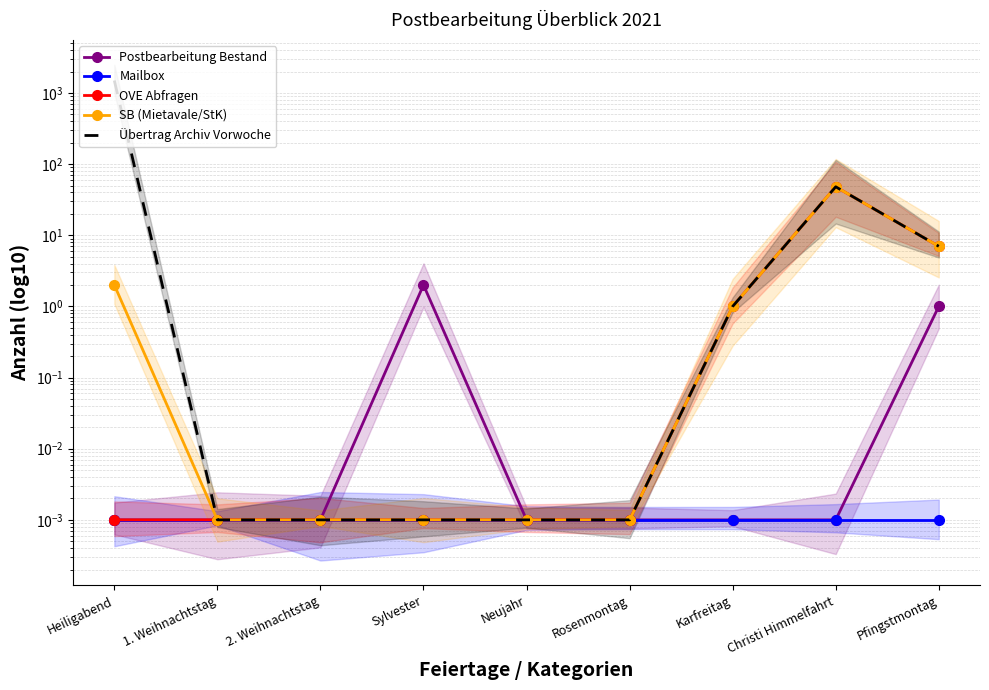

What is the difference between the second highest and second lowest values in the Postbearbeitung Bestand series?

1.0